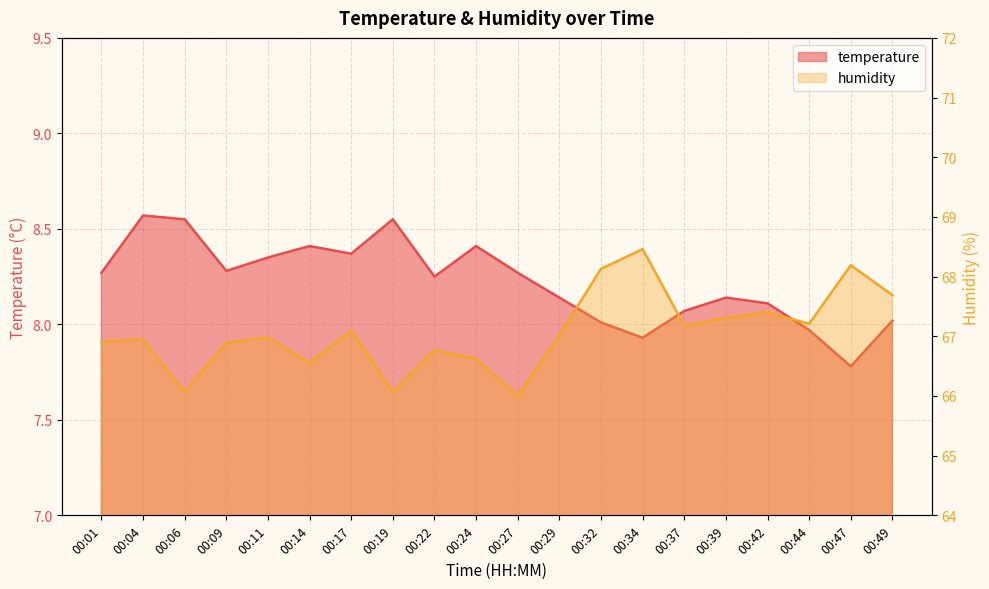

At which category is the sum across all series the highest?

00:34